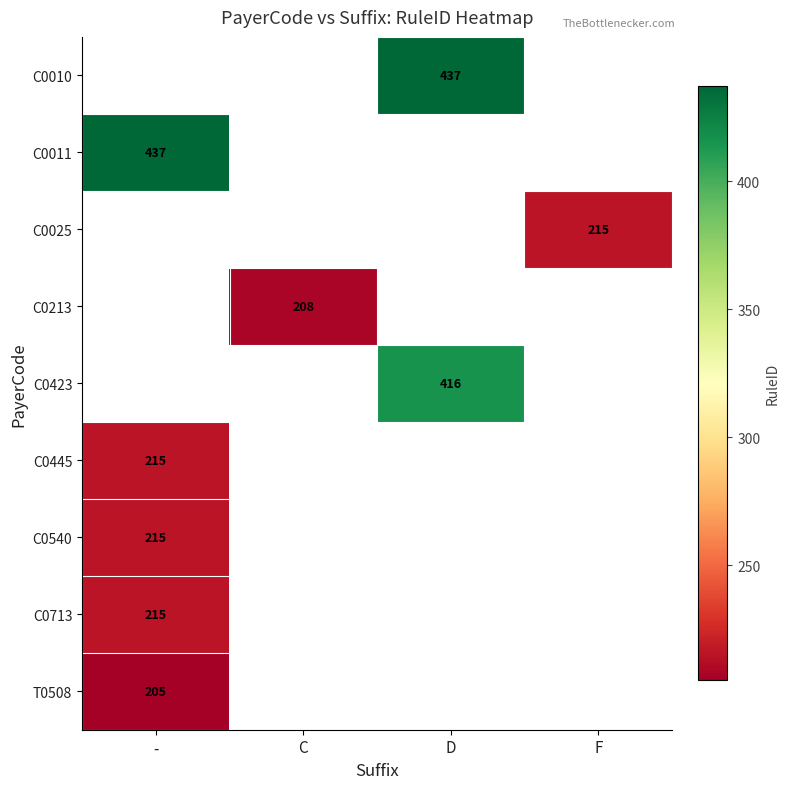

The value of C0025 at F is 339. True or false?

False